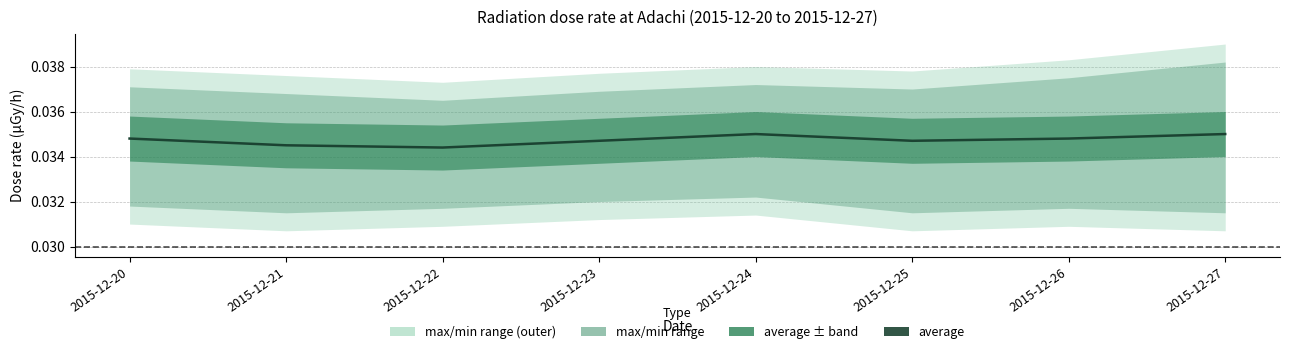

At which category does the data reach its first local peak?

2015-12-24